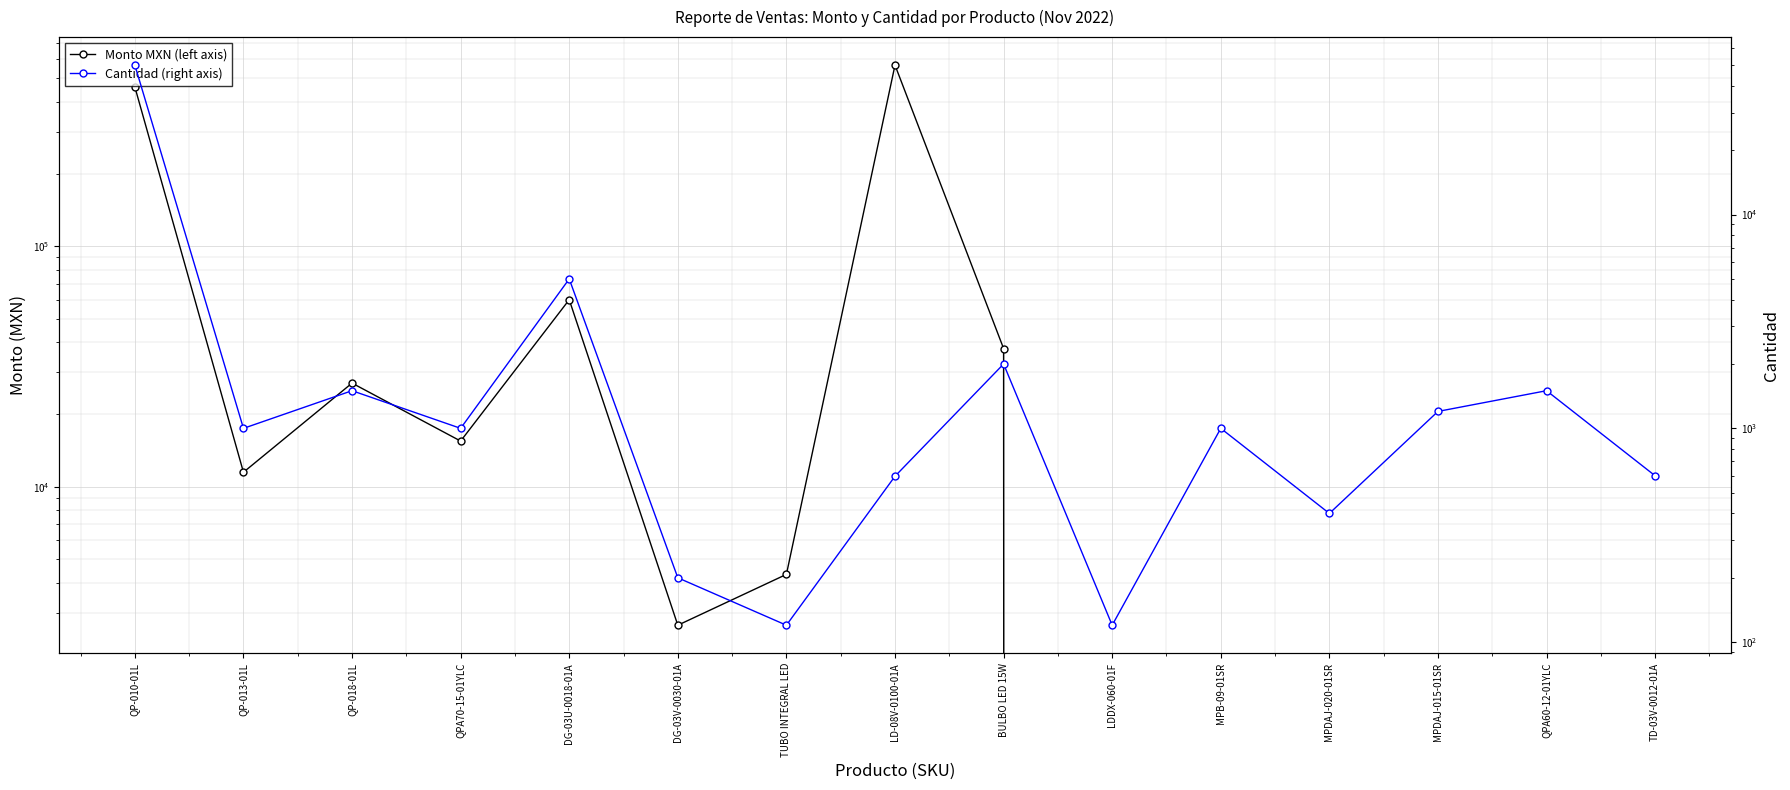

Count the number of data series in this chart.

2